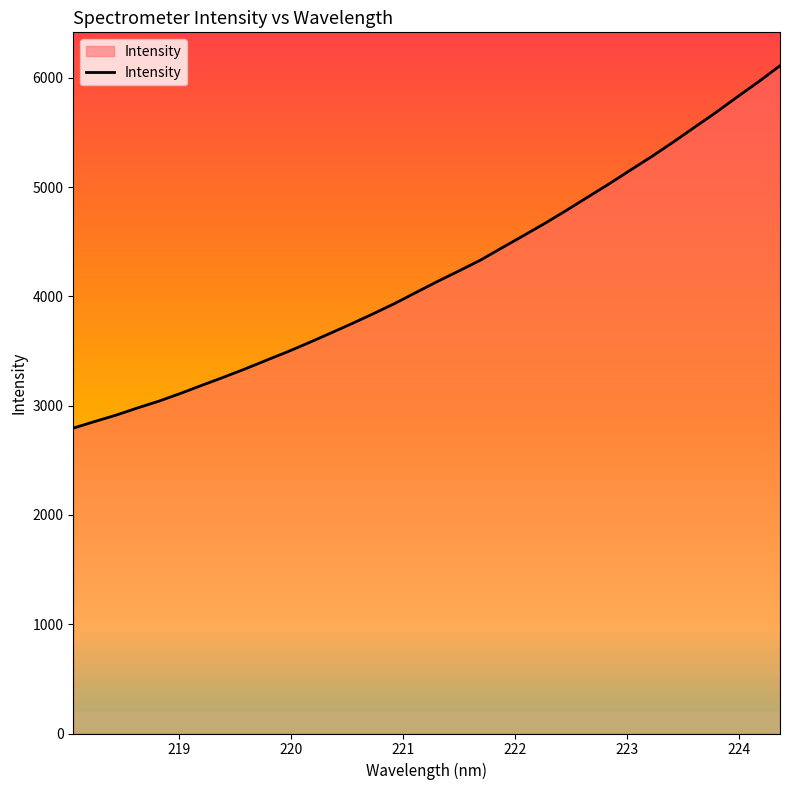

What is the smallest value displayed?

2794.7